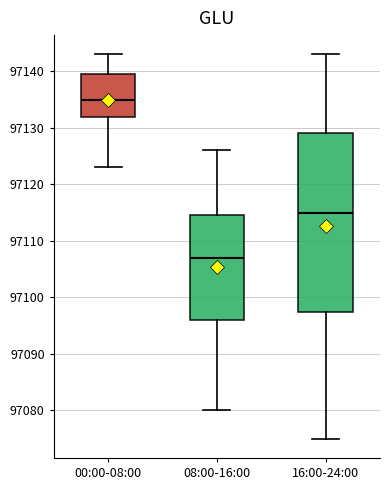

Reading left to right, read every box against the y-axis: the position of its median line, the range the box covers, and the ends of its whiskers. The values are not printed on the chart, so give them approximately, as read against the axis.

00:00-08:00: median 97135, box 97132 to 97140, whiskers 97123 to 97143
08:00-16:00: median 97107, box 97096 to 97115, whiskers 97080 to 97126
16:00-24:00: median 97115, box 97098 to 97129, whiskers 97075 to 97143